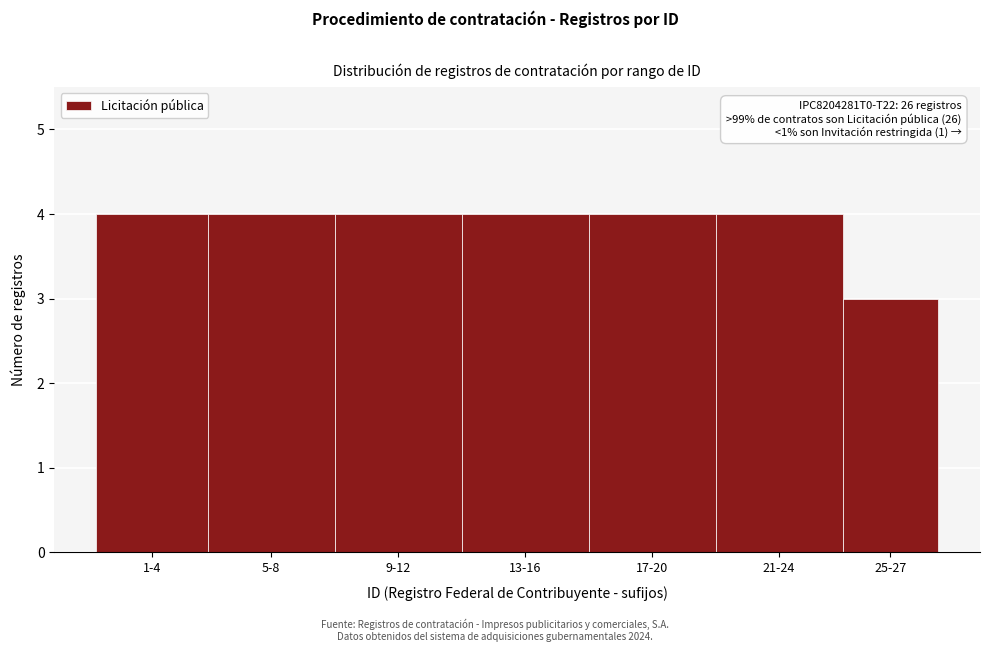

Reading left to right, extract all data points from this chart.

4	4	4	4	4	4	3